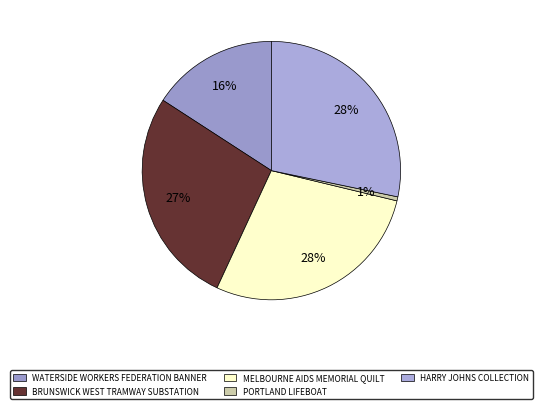

Is MELBOURNE AIDS MEMORIAL QUILT the majority of the pie?

No